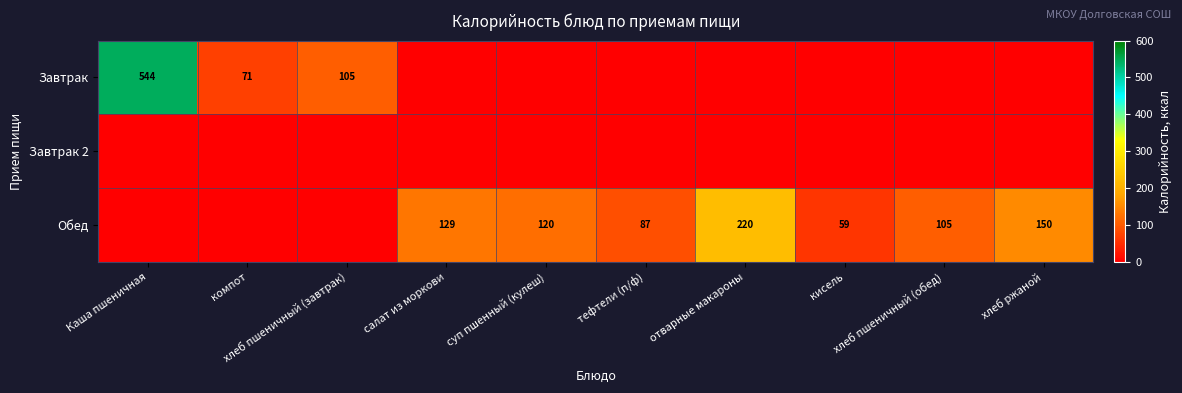

Rank the series by their maximum value, from highest to lowest.

Завтрак, Обед, Завтрак 2